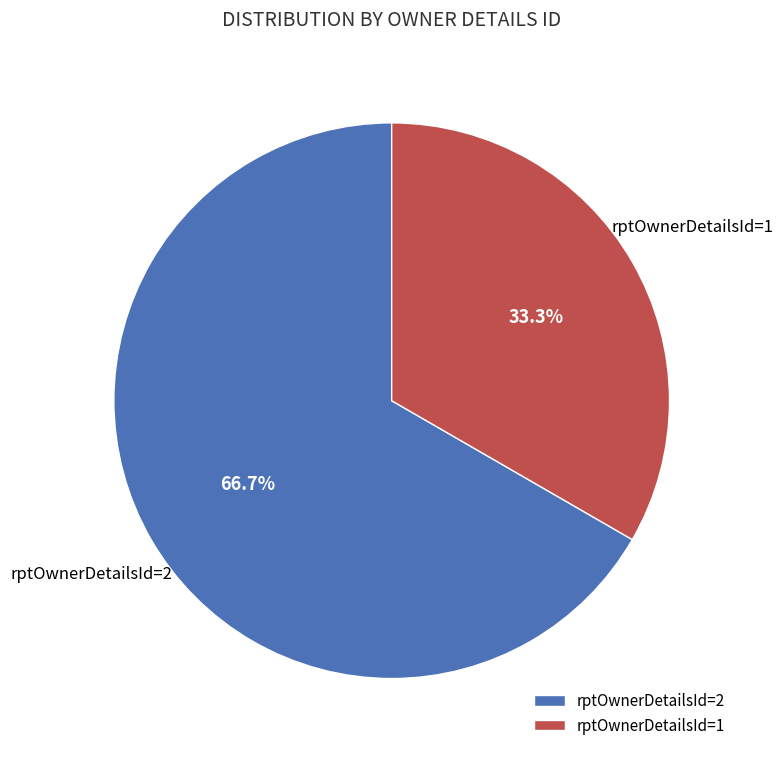

To the nearest percent, what portion does rptOwnerDetailsId=1 represent?

33%